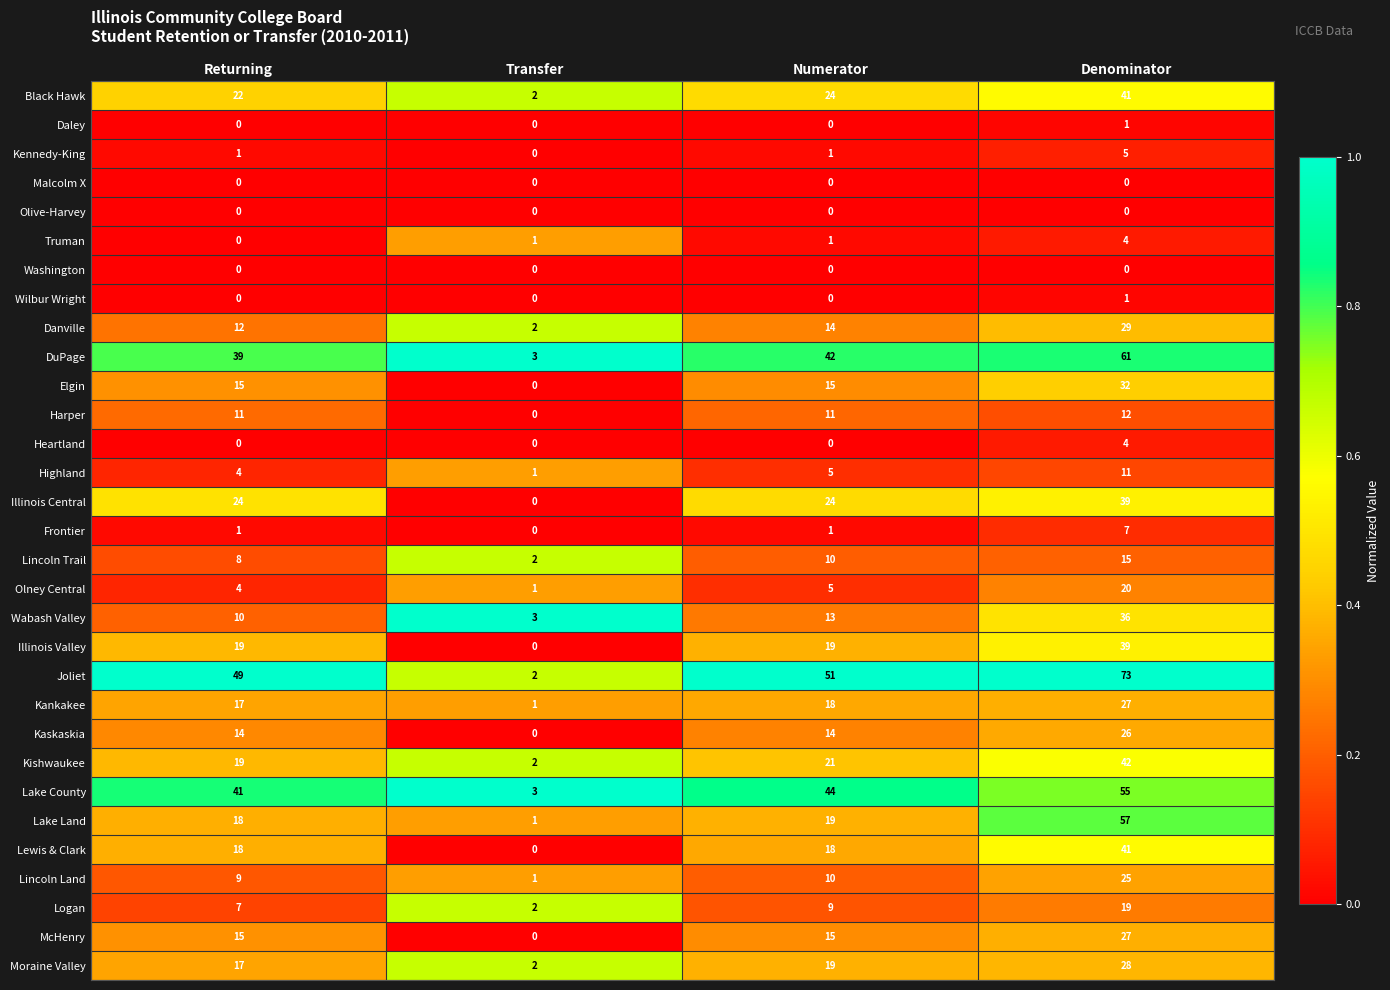

Which series has the widest spread of values?

Joliet